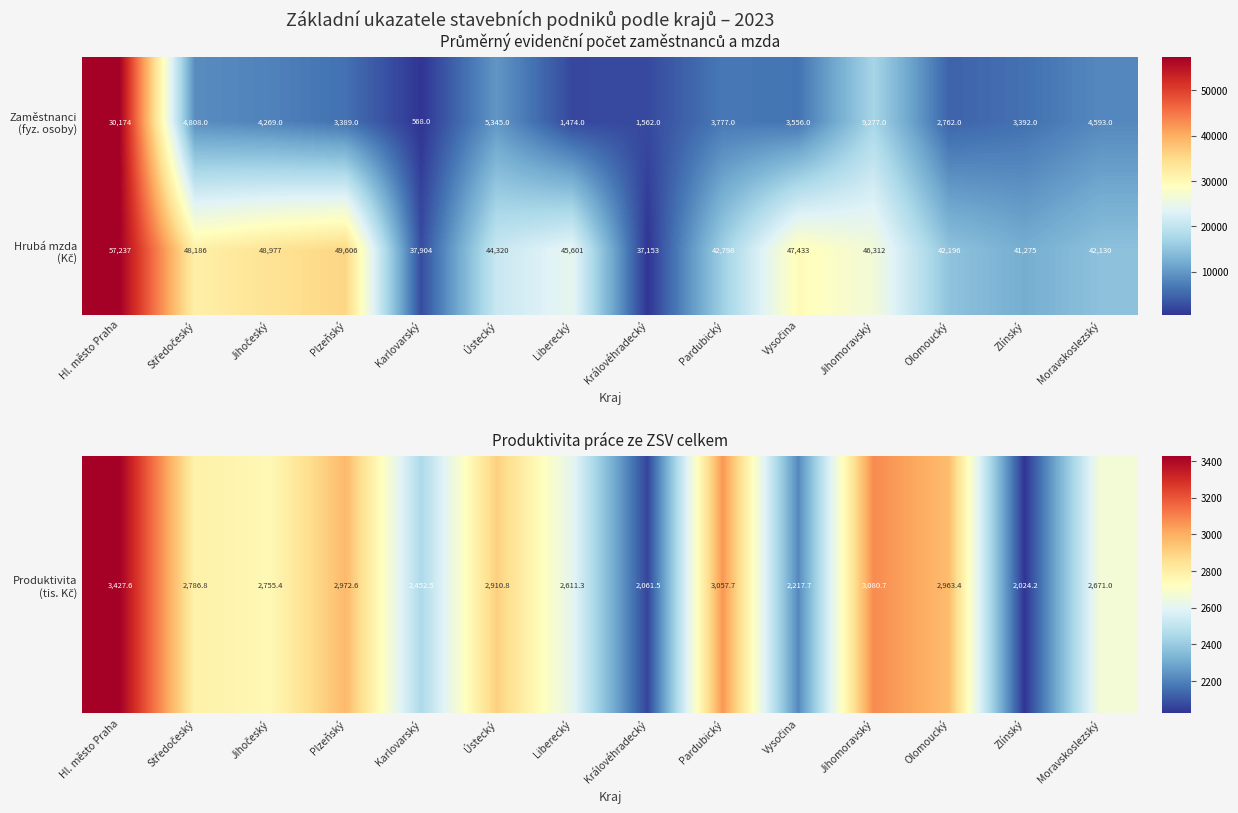

What is the spread (max minus min) of values at Olomoucký?

39434